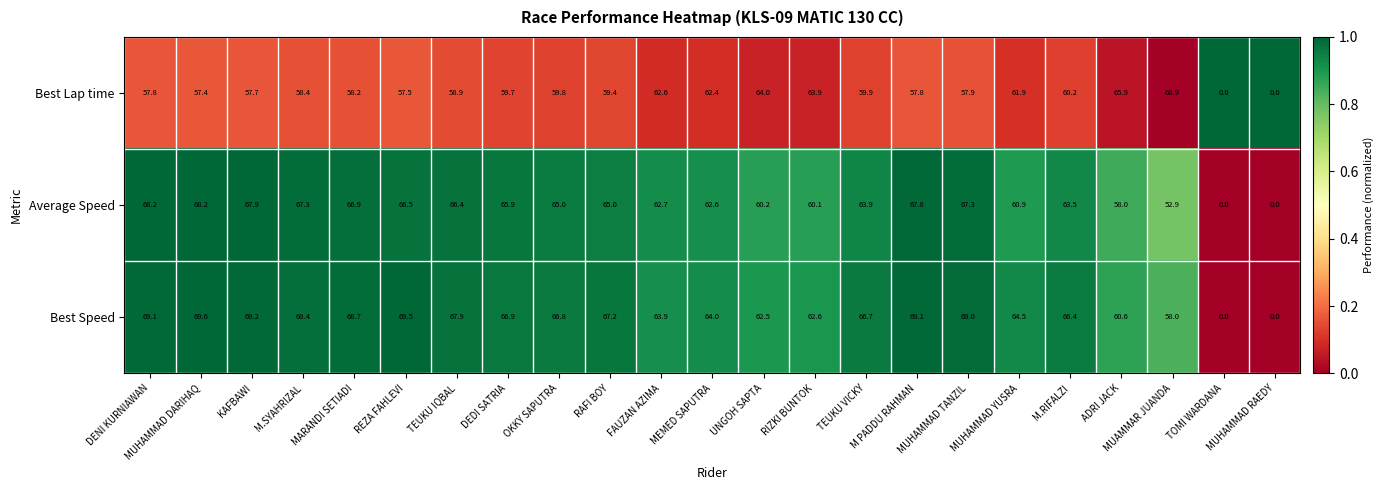

What is the difference between the second highest and minimum values in the Average Speed series?

68.2